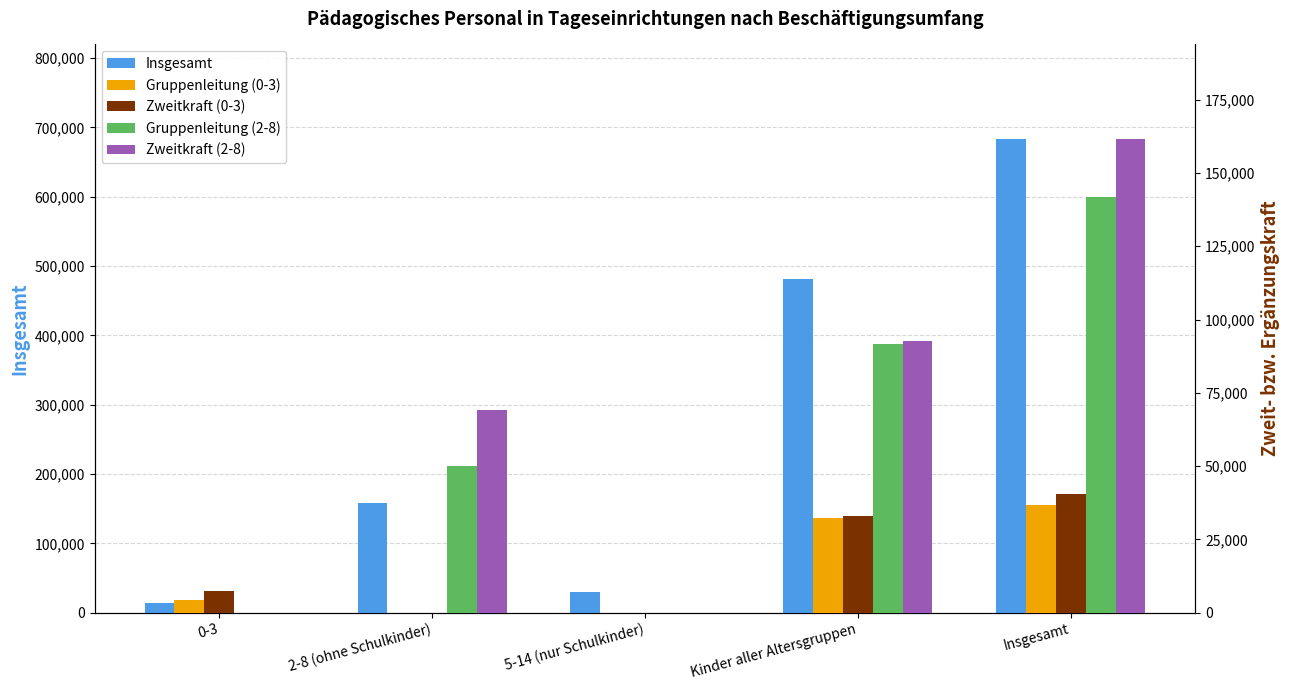

Reading left to right, transcribe all the data shown in this chart.

Insgesamt: 0-3=13809	2-8 (ohne Schulkinder)=157993	5-14 (nur Schulkinder)=29767	Kinder aller Altersgruppen=481370	Insgesamt=682939
Gruppenleitung (0-3): 0-3=4453	2-8 (ohne Schulkinder)=0	5-14 (nur Schulkinder)=0	Kinder aller Altersgruppen=32357	Insgesamt=36810
Zweitkraft (0-3): 0-3=7265	2-8 (ohne Schulkinder)=0	5-14 (nur Schulkinder)=0	Kinder aller Altersgruppen=33132	Insgesamt=40397
Gruppenleitung (2-8): 0-3=0	2-8 (ohne Schulkinder)=49935	5-14 (nur Schulkinder)=0	Kinder aller Altersgruppen=91776	Insgesamt=141711
Zweitkraft (2-8): 0-3=0	2-8 (ohne Schulkinder)=68969	5-14 (nur Schulkinder)=0	Kinder aller Altersgruppen=92556	Insgesamt=161525